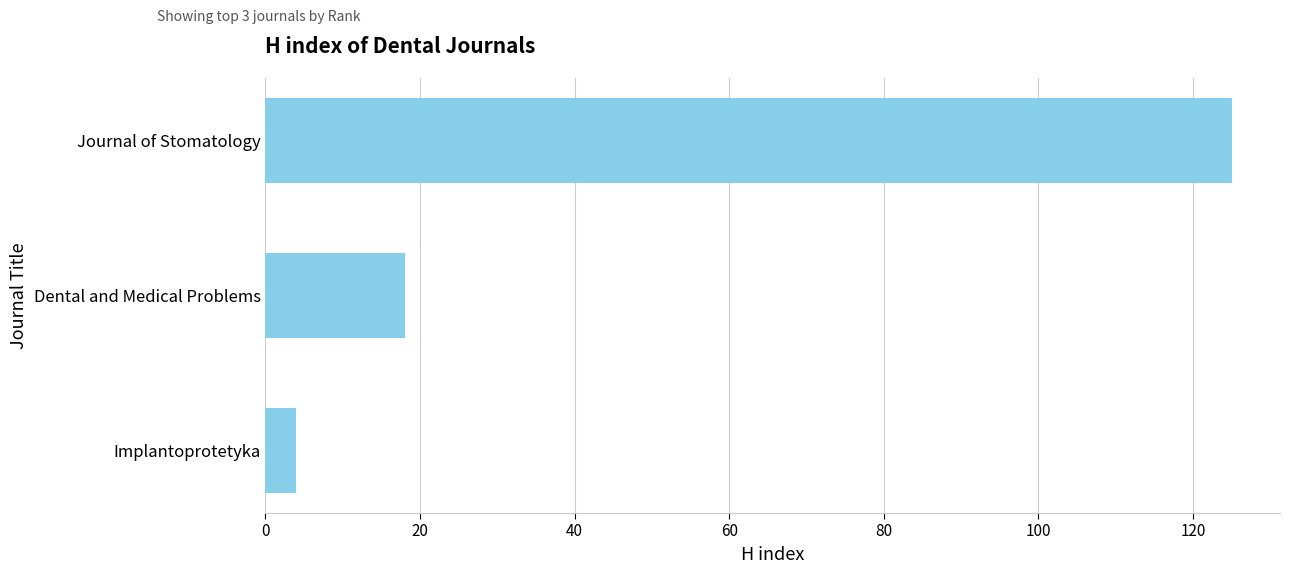

At which label is the value closest to 64?

Dental and Medical Problems